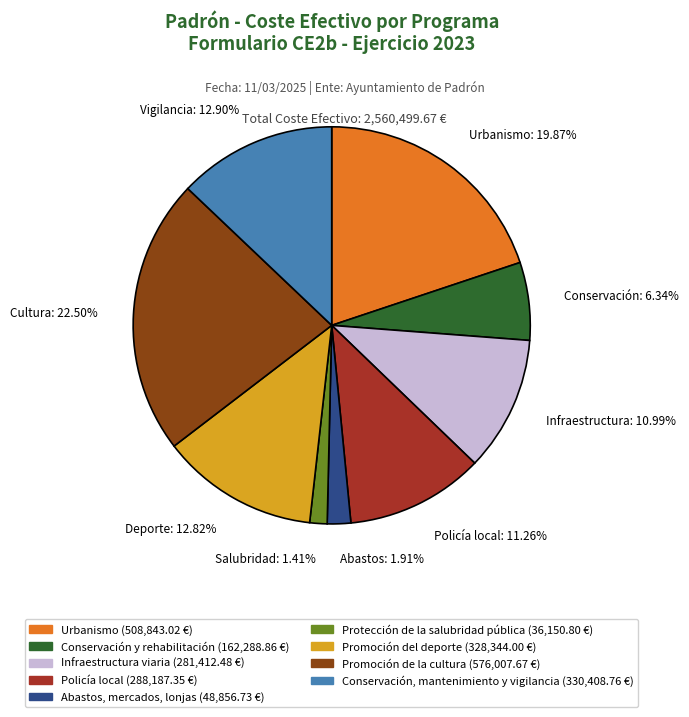

Which slice is the largest?

Cultura: 22.50%